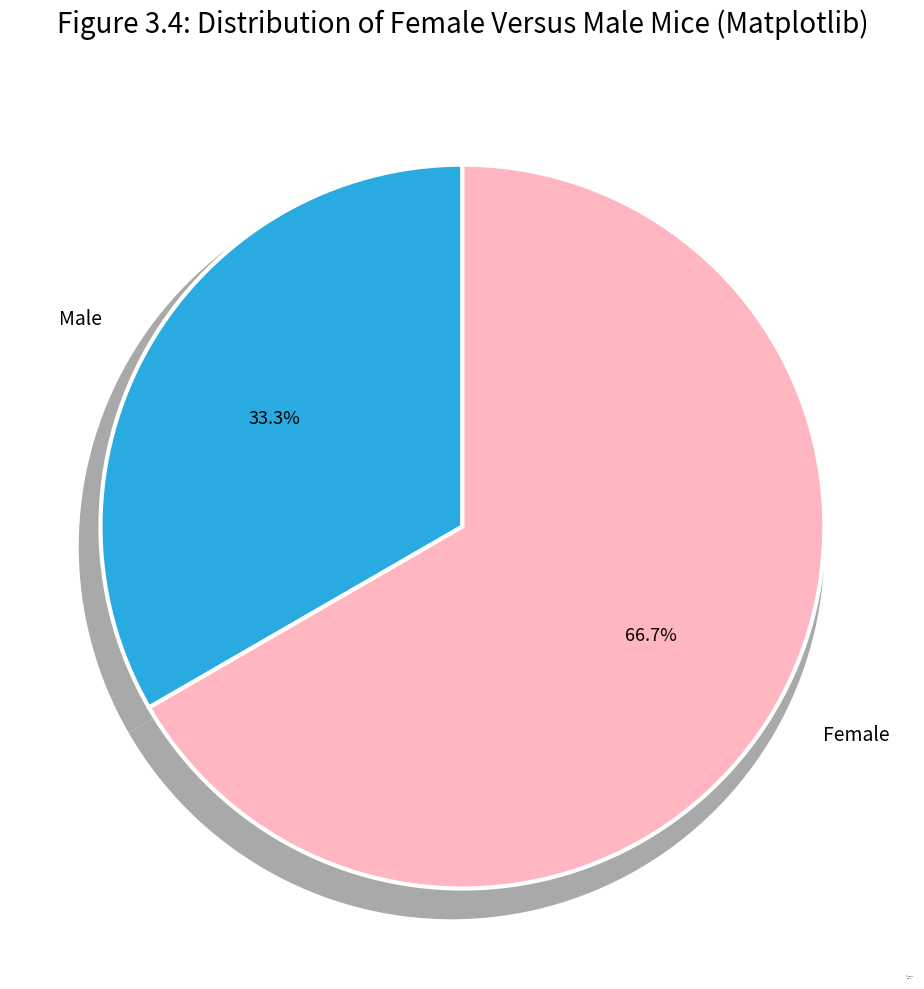

To the nearest percent, what is the difference between the largest and smallest slice percentages?

33%